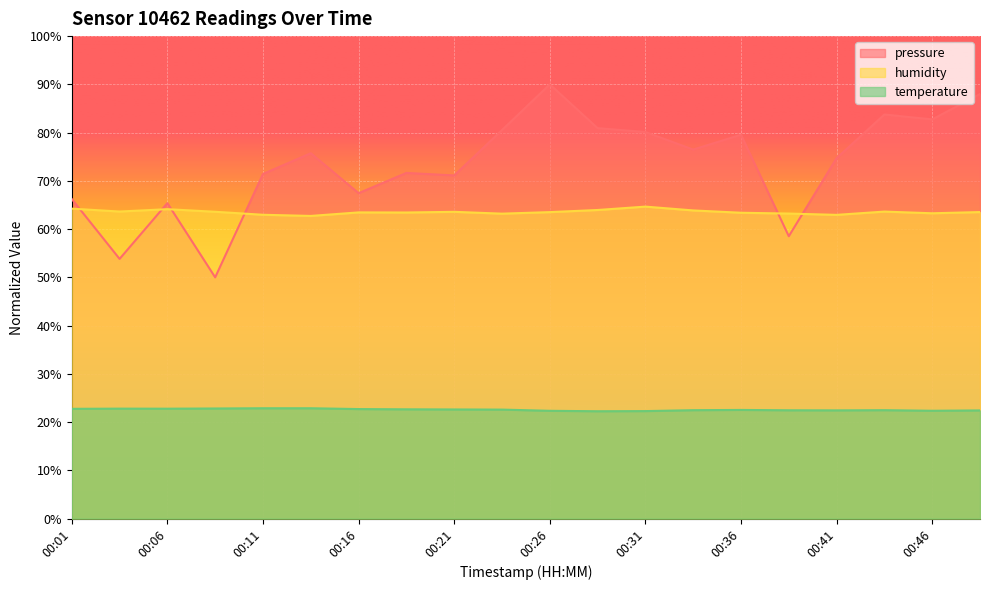

Rank the series by their maximum value, from highest to lowest.

pressure, humidity, temperature